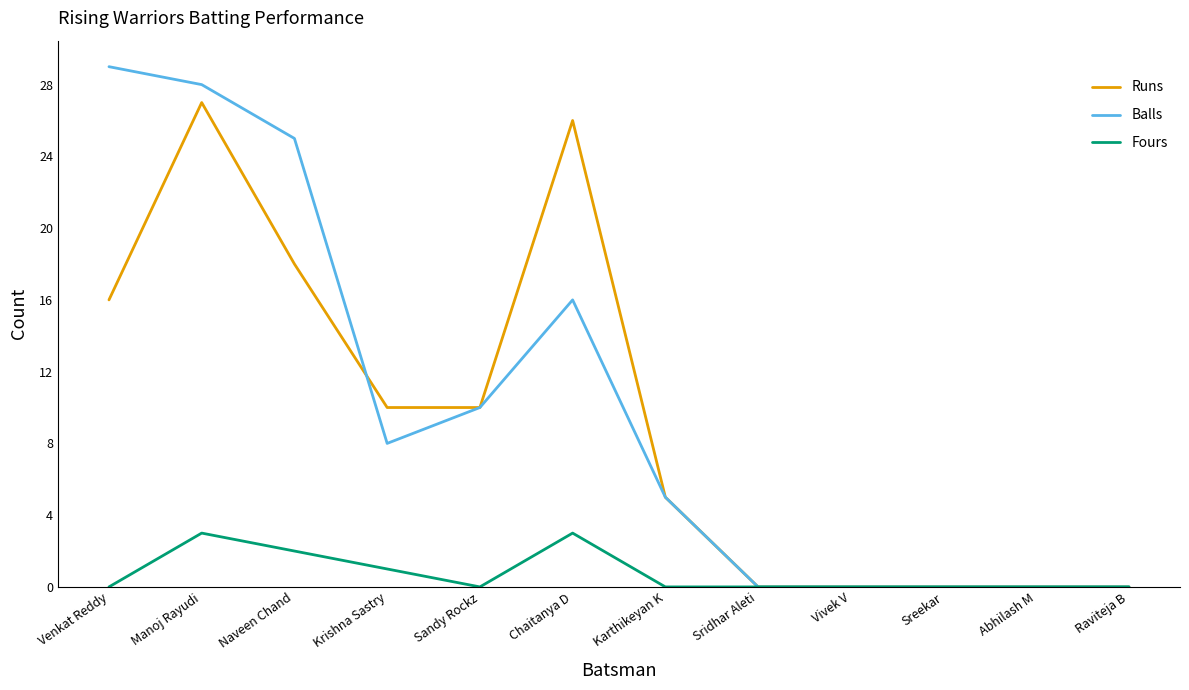

At how many categories does at least one series exceed 2?

7